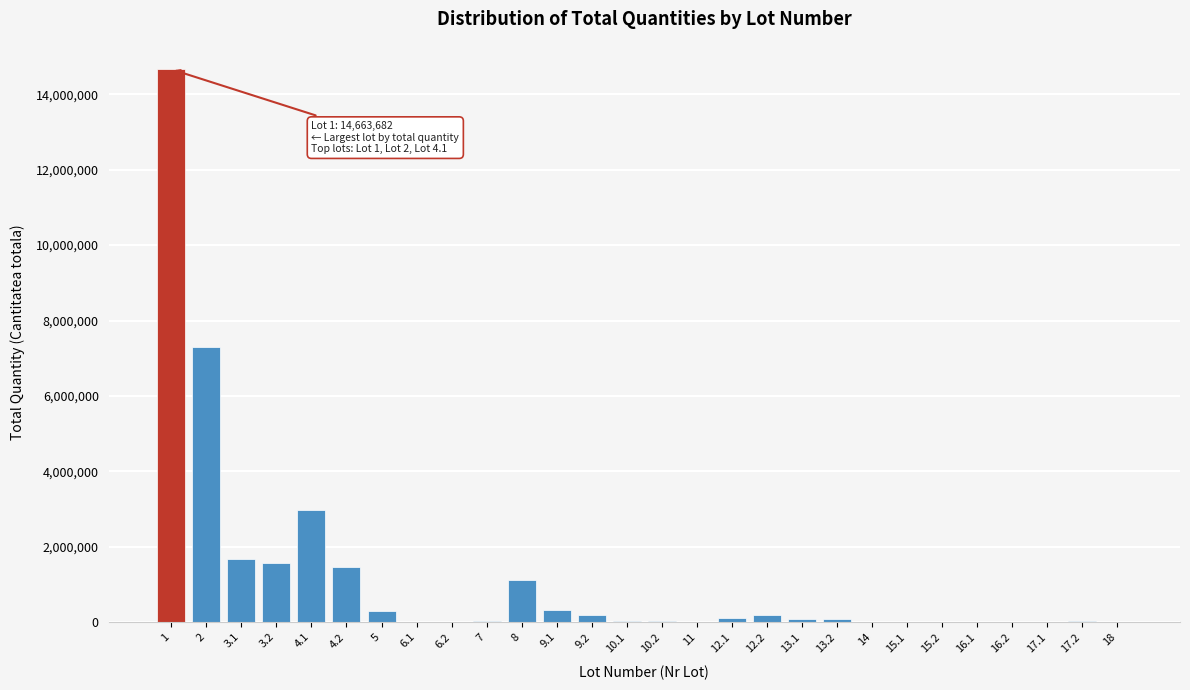

What is the sum of all values?

32222279